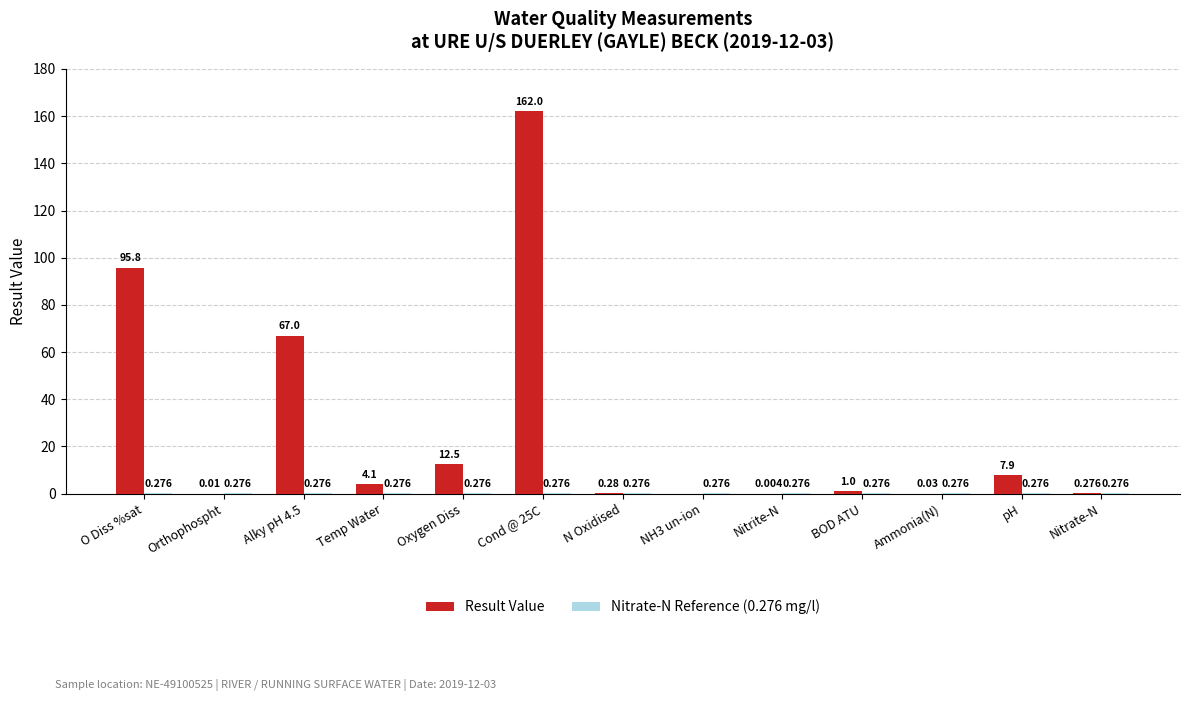

Between Alky pH 4.5 and pH, which series saw the biggest shift?

Result Value